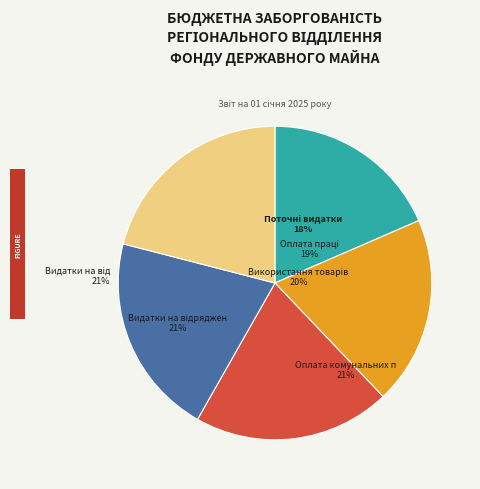

How many segments does this pie chart have?

5